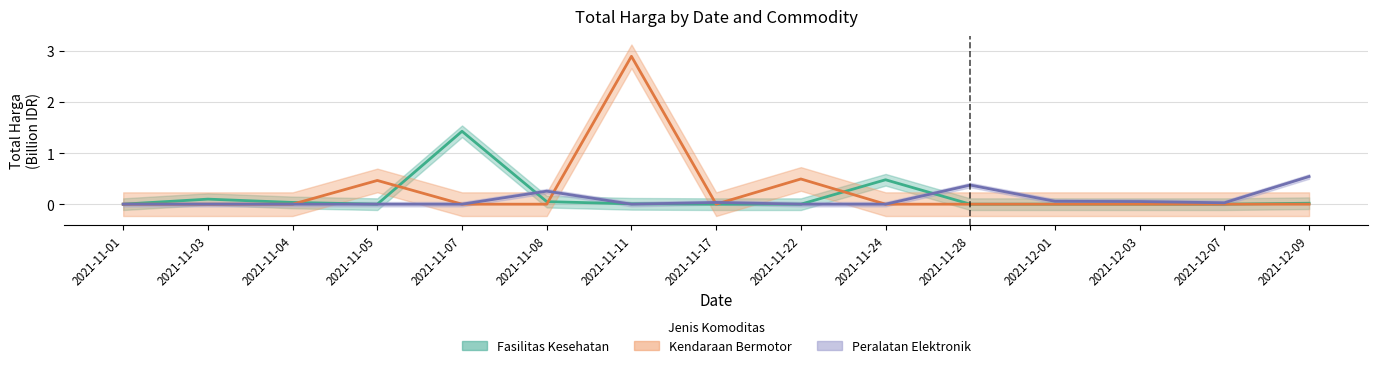

What is the label of the 11th point from the right?

2021-11-07